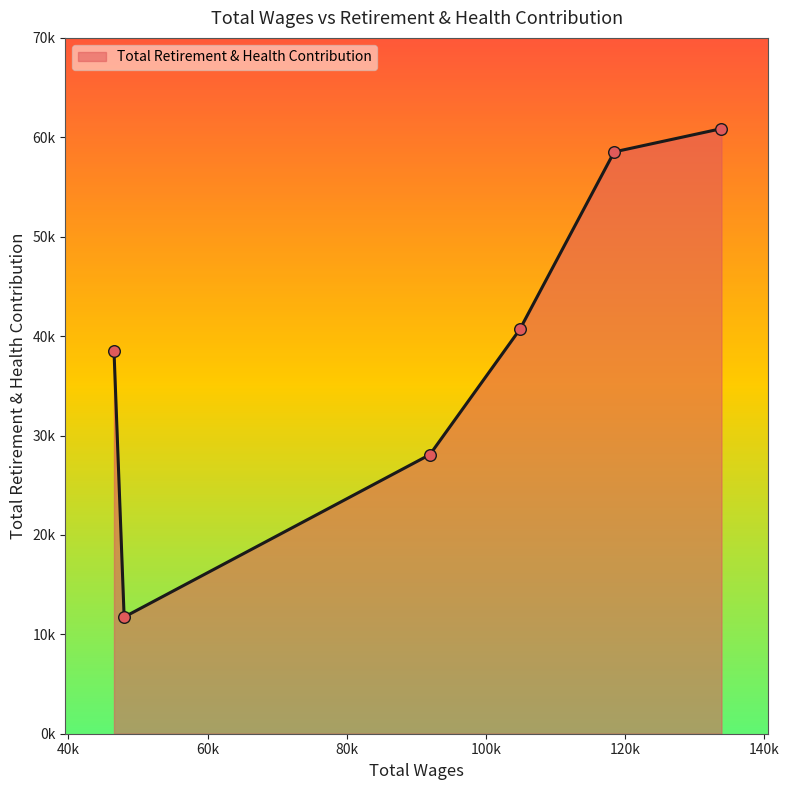

Between 133864.0 and 91955.0, which is larger?

133864.0